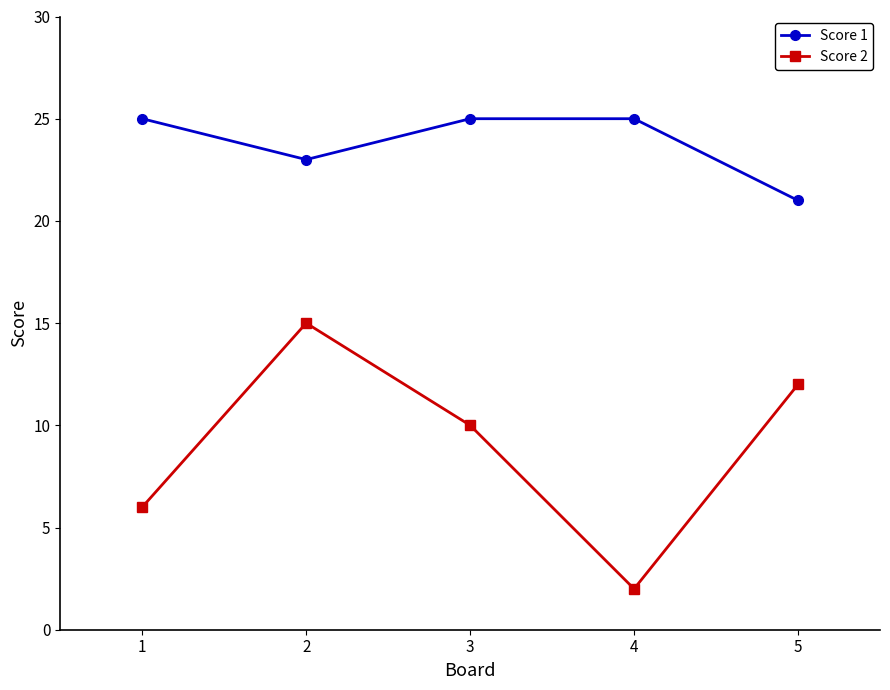

Rank the series by their average value, from highest to lowest.

Score 1, Score 2